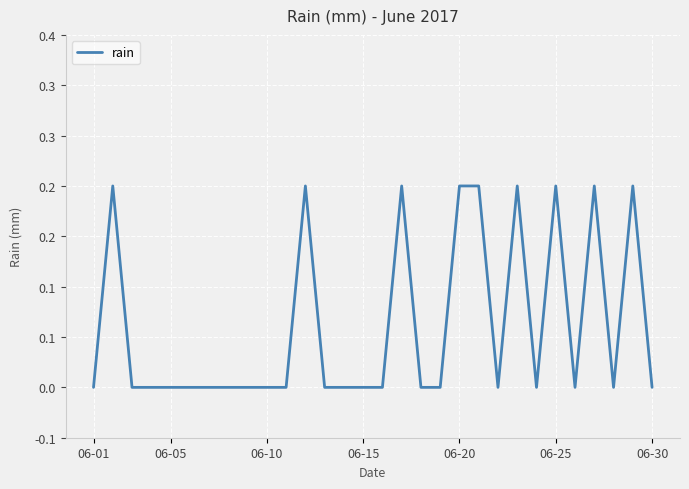

Does the chart display data point markers on the line(s)?

No